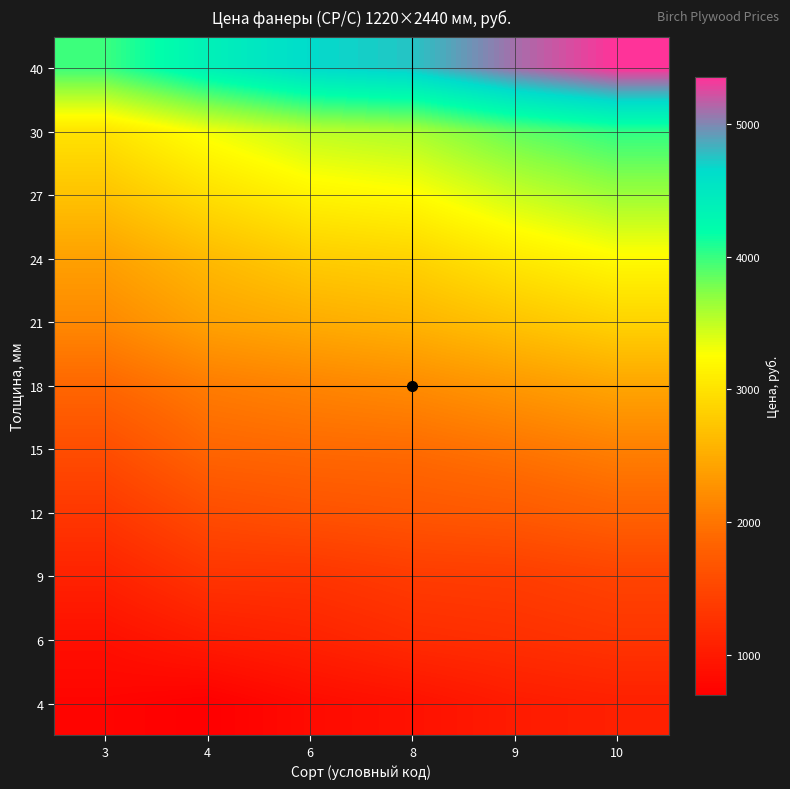

Reading left to right, transcribe all the data shown in this chart.

4: 3=755	4=695	6=830	8=900	9=1015	10=1065
6: 3=880	4=1015	6=1090	8=1195	9=1240	10=1300
9: 3=1090	4=1295	6=1300	8=1380	9=1400	10=1470
12: 3=1335	4=1570	6=1640	8=1685	9=1730	10=1820
15: 3=1585	4=1855	6=1895	8=1915	9=2000	10=2100
18: 3=1870	4=2065	6=2140	8=2205	9=2325	10=2440
21: 3=2185	4=2410	6=2500	8=2575	9=2720	10=2860
24: 3=2400	4=2630	6=2800	8=2860	9=3065	10=3225
27: 3=2710	4=2970	6=3160	8=3230	9=3465	10=3640
30: 3=3010	4=3300	6=3510	8=3585	9=3850	10=4025
40: 3=3985	4=4370	6=4655	8=4750	9=5100	10=5355